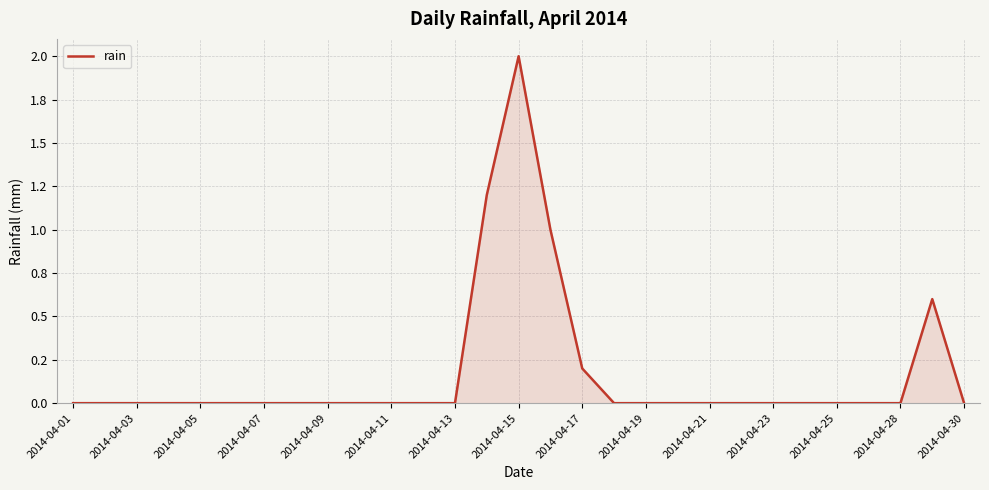

Does the chart display data point markers on the line(s)?

No